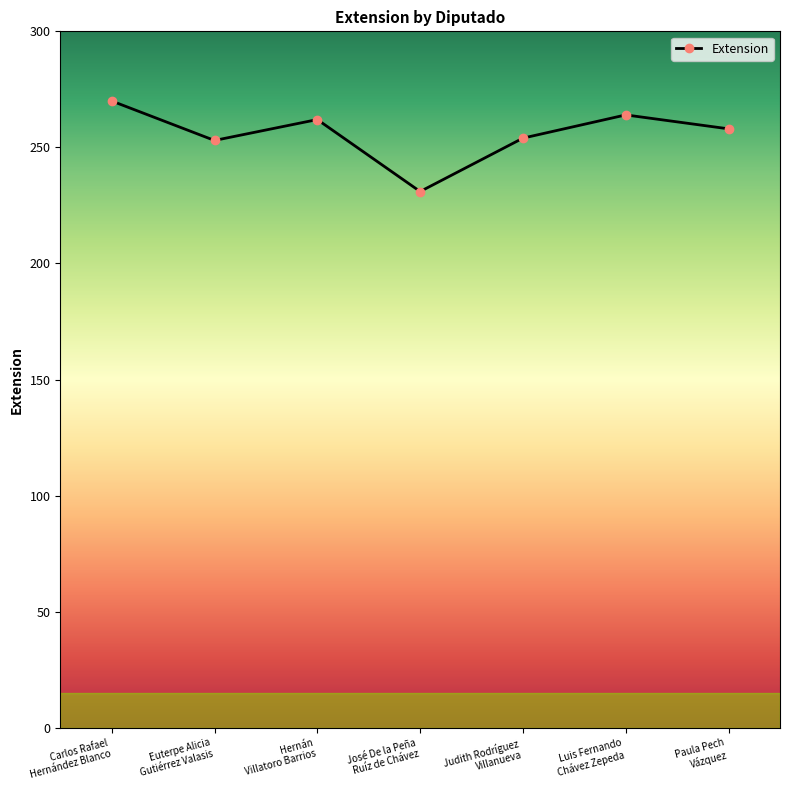

Where does the data first go above 258?

Carlos Rafael
Hernández Blanco